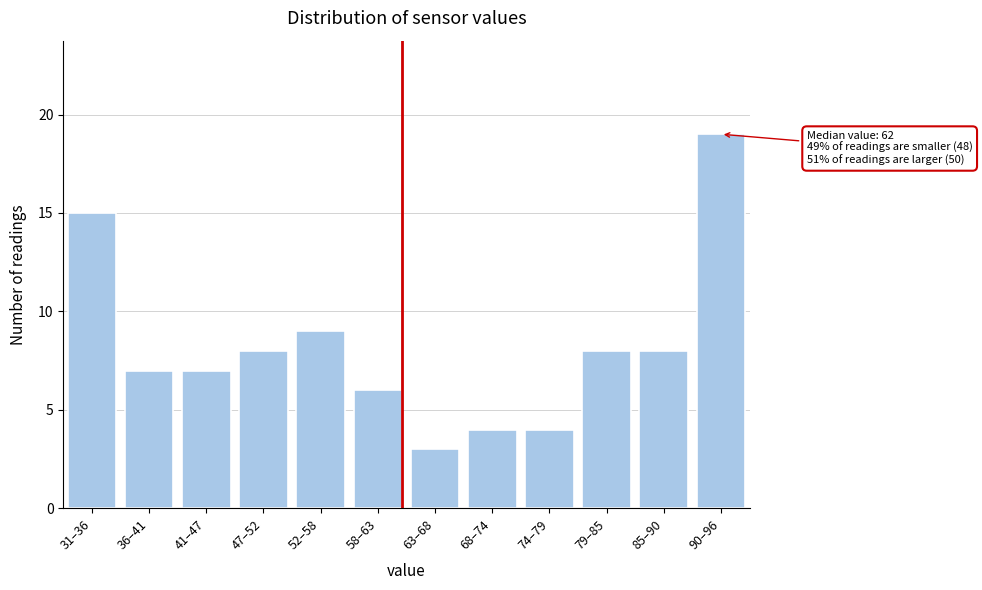

Reading left to right, what are all the values shown in this chart?

31–36=15	36–41=7	41–47=7	47–52=8	52–58=9	58–63=6	63–68=3	68–74=4	74–79=4	79–85=8	85–90=8	90–96=19